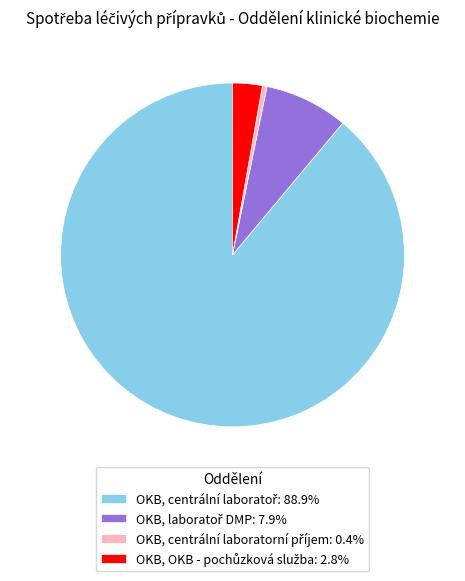

Does any single category account for the majority?

Yes